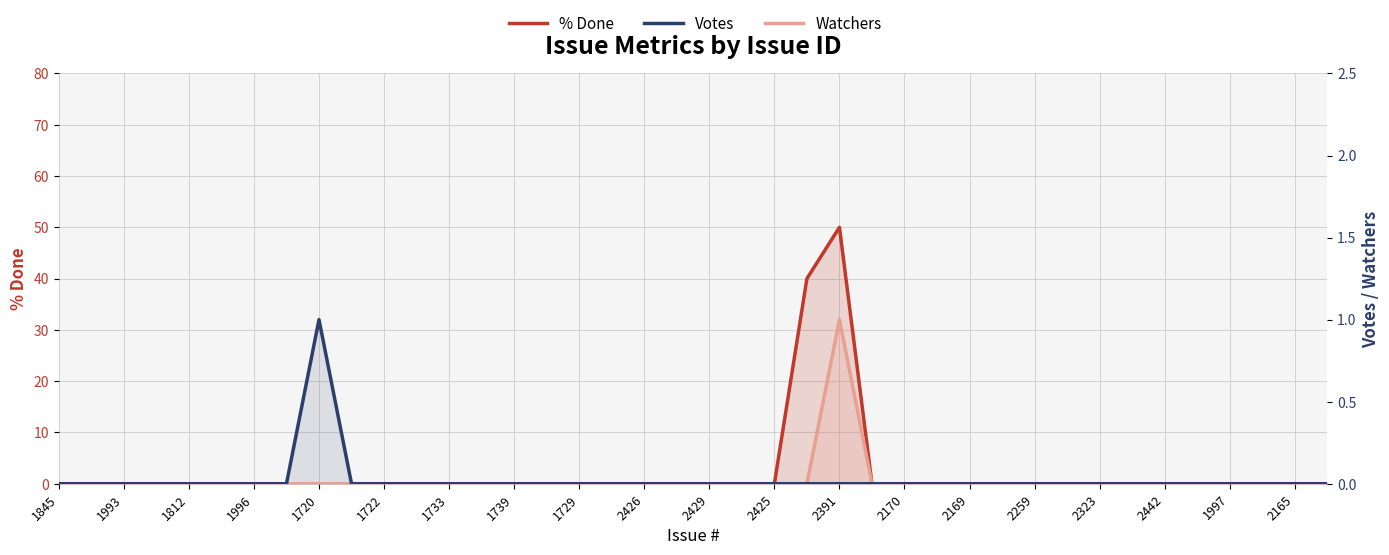

Reading right to left, transcribe all the data shown in this chart.

% Done: 0	0	0	0	0	0	0	0	0	0	0	0	0	0	0	50	40	0	0	0	0	0	0	0	0	0	0	0	0	0	0	0	0	0	0	0	0	0	0	0
Watchers: 0	0	0	0	0	0	0	0	0	0	0	0	0	0	0	1	0	0	0	0	0	0	0	0	0	0	0	0	0	0	0	0	0	0	0	0	0	0	0	0
Votes: 0	0	0	0	0	0	0	0	0	0	0	0	0	0	0	0	0	0	0	0	0	0	0	0	0	0	0	0	0	0	0	1	0	0	0	0	0	0	0	0